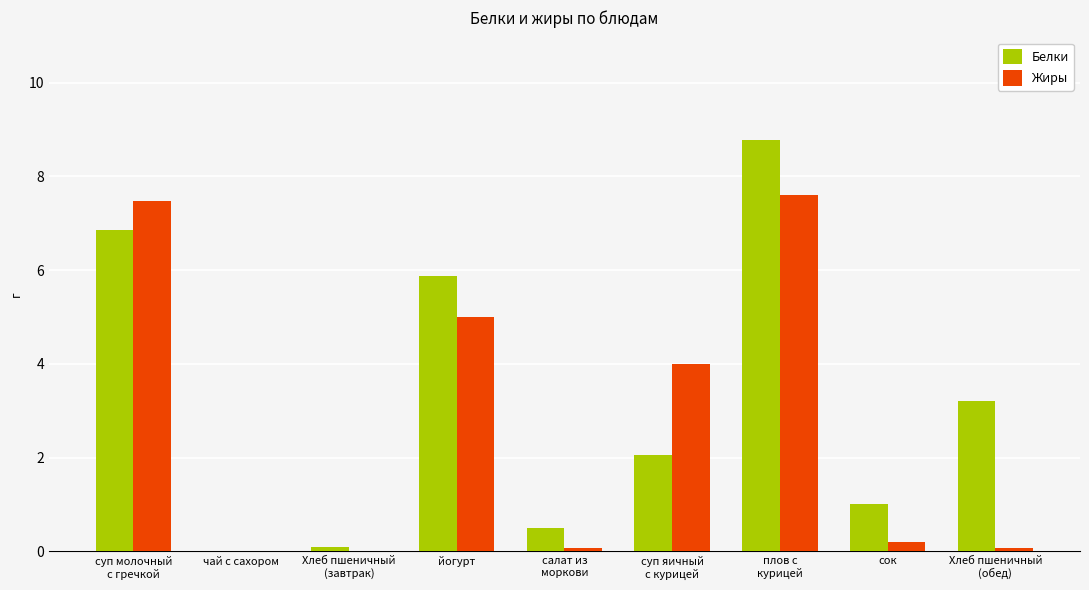

The Жиры series shows 0.0 at чай с сахором. True or false?

True